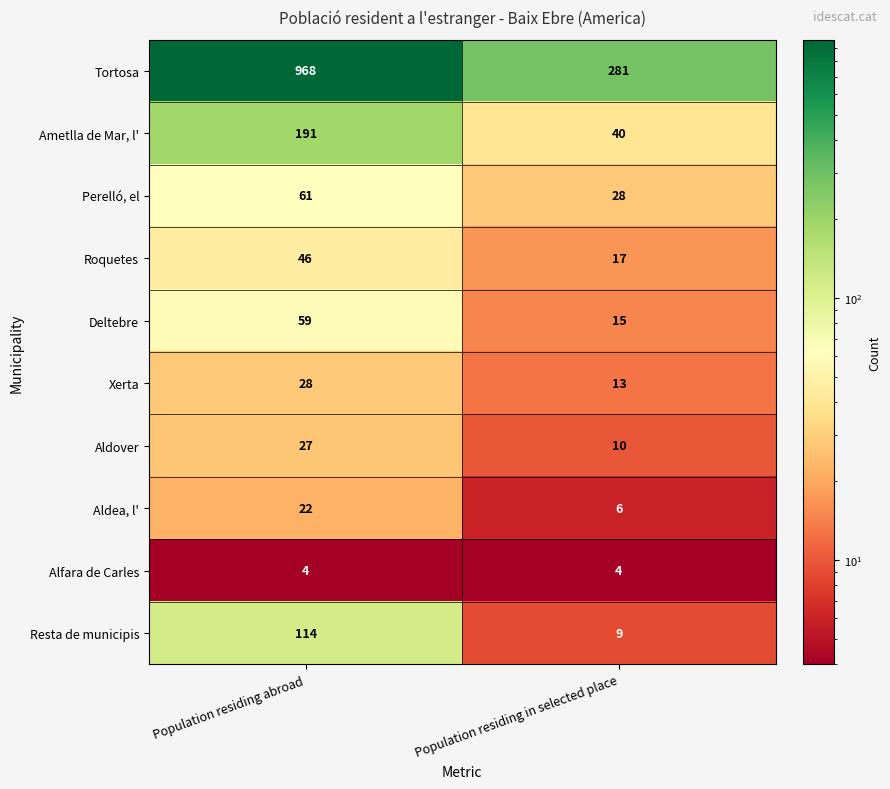

What is the difference between the Resta de municipis values at Population residing abroad and Population residing in selected place?

105